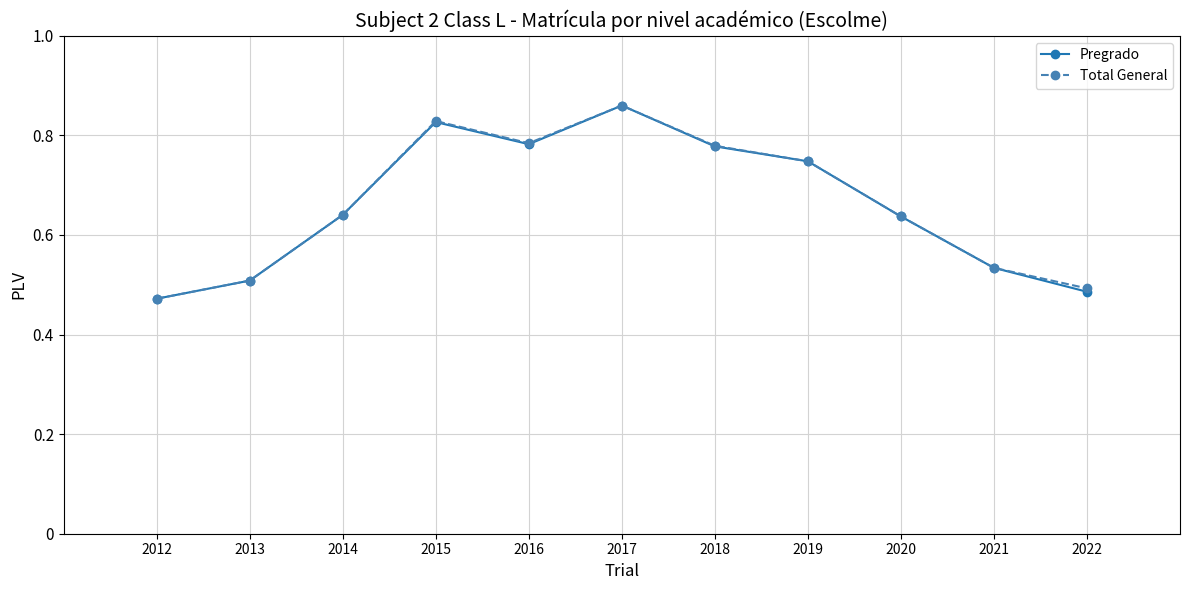

How many Total General values are between 0 and 1?

11